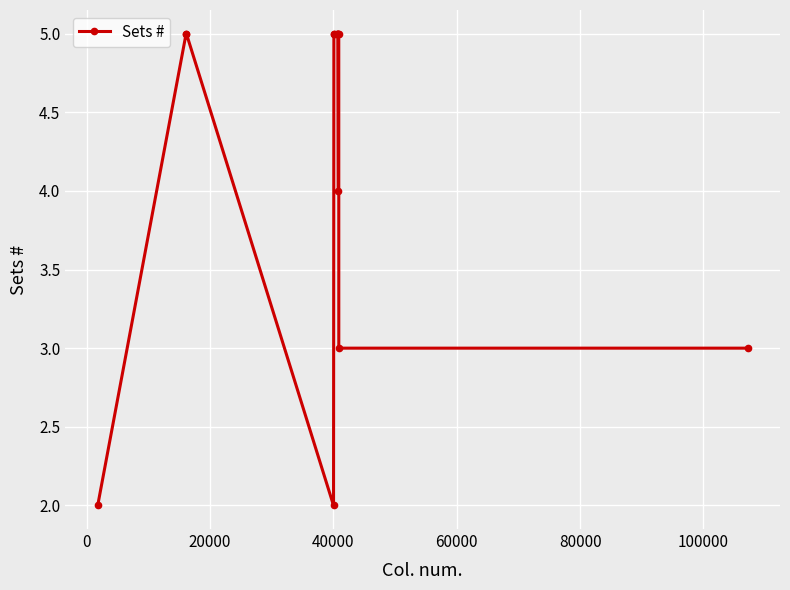

Reading right to left, extract all data points from this chart.

3	3	5	5	4	5	5	5	5	5	5	2	5	5	2